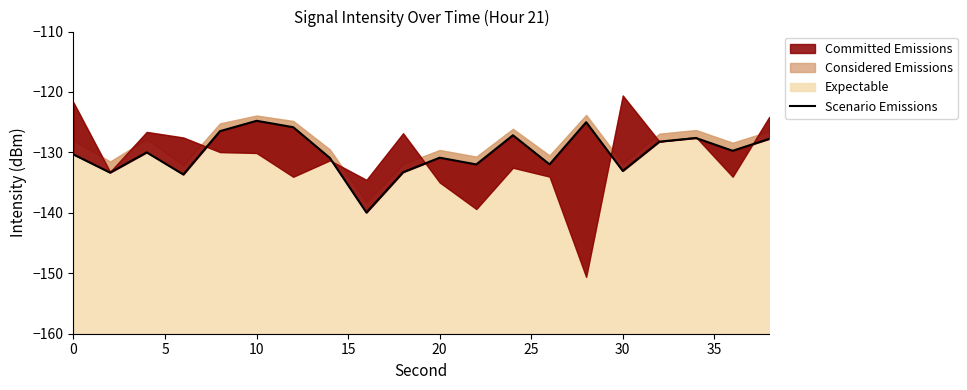

Is it true that the value at 30 is -133.1?

True